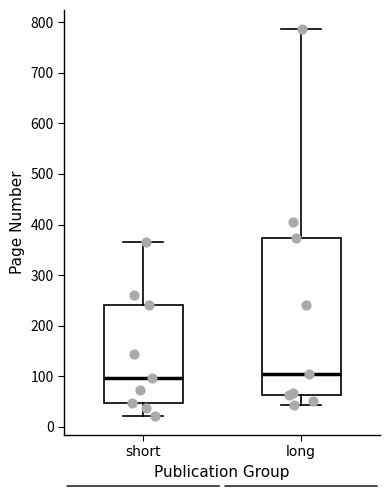

Reading left to right, transcribe this box plot: for each box, give where its median line is, the range the box spans, and where its two whiskers end, as read against the y-axis. The values are not printed on the chart, so give them approximately, as read against the axis.

short: median 100, box 50 to 240, whiskers 20 to 370
long: median 100, box 60 to 370, whiskers 40 to 790